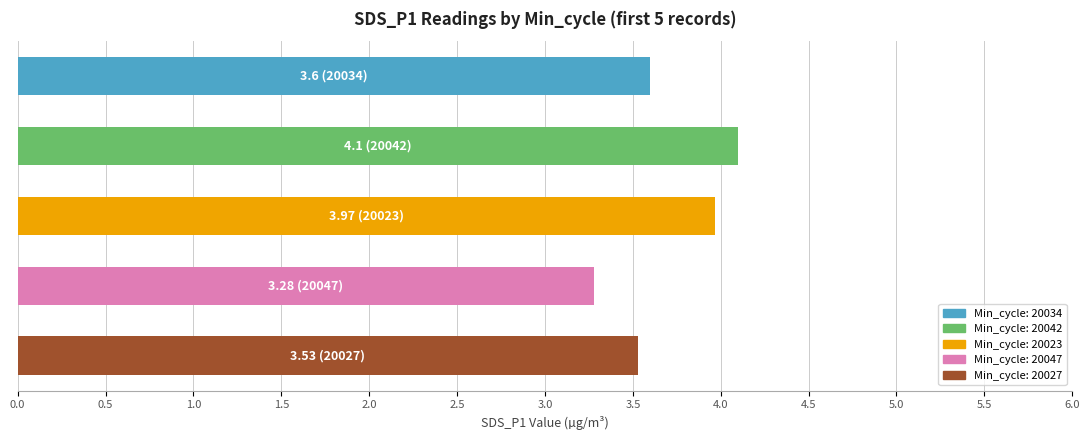

What is the maximum value shown in the chart?

4.1